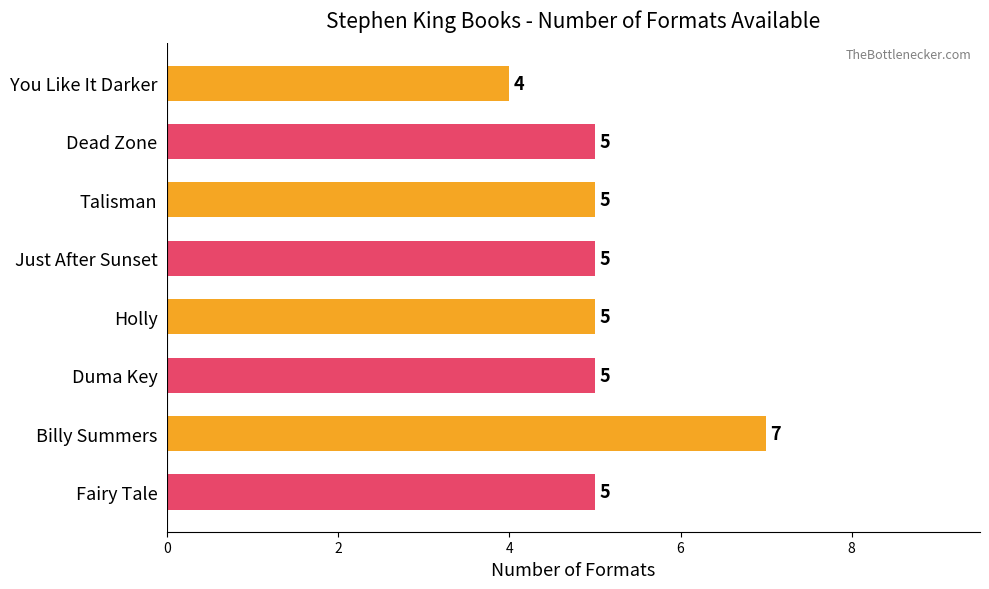

Reading top to bottom, extract all data points from this chart.

4	5	5	5	5	5	7	5